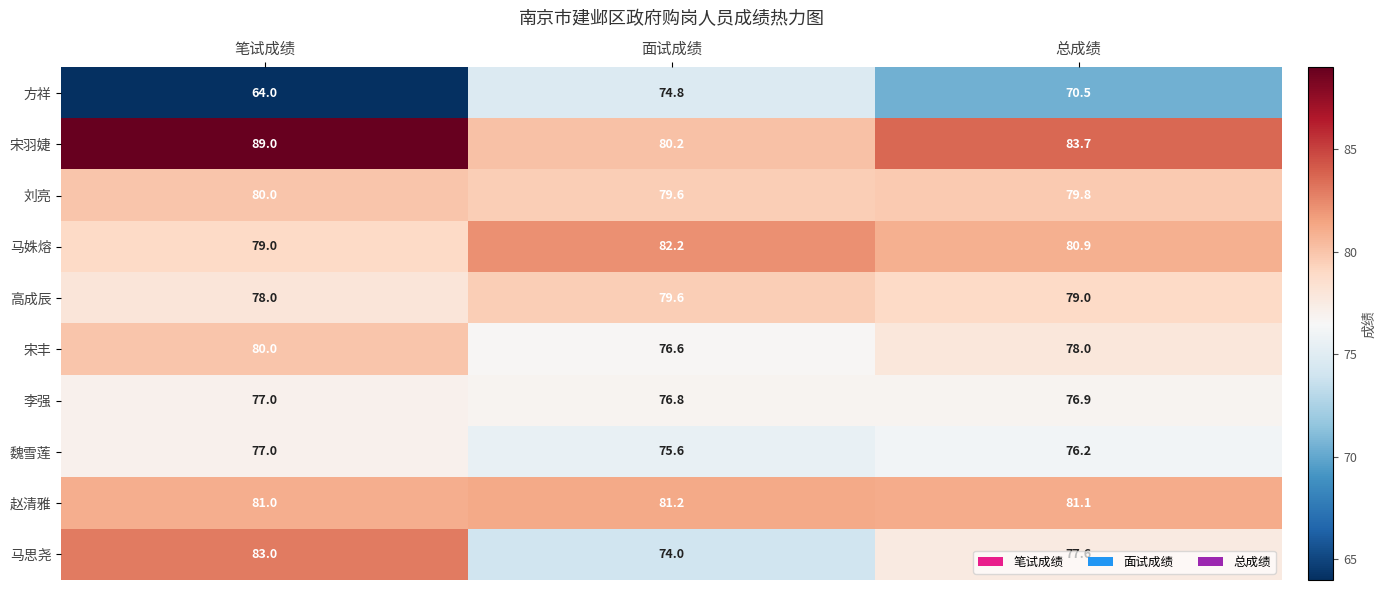

What is the difference between the maximum and second lowest values in the 马姝熔 series?

1.3